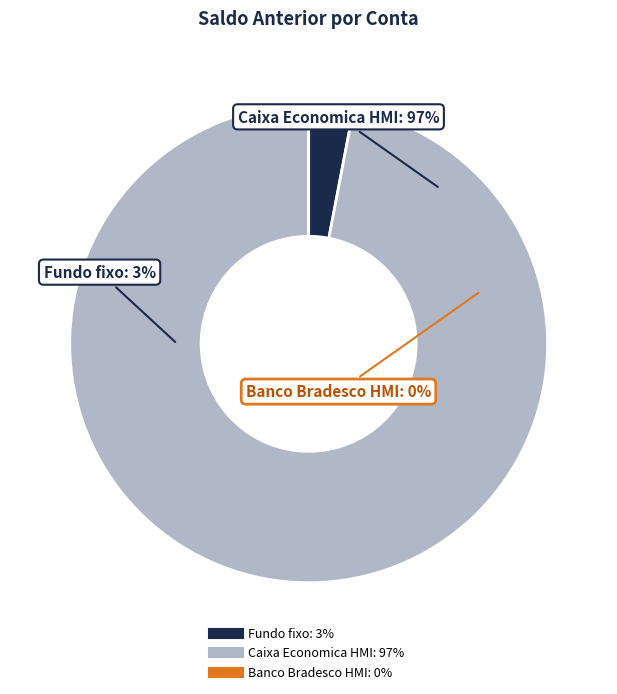

Rank the categories by value from highest to lowest.

Caixa Economica - 3888-1/146-7-HMI (1.01.01.03.010), Fundo fixo (1.01.01.01.050), Banco Bradesco - 2864/2657-3 - HMI (1.01.01.03.037)